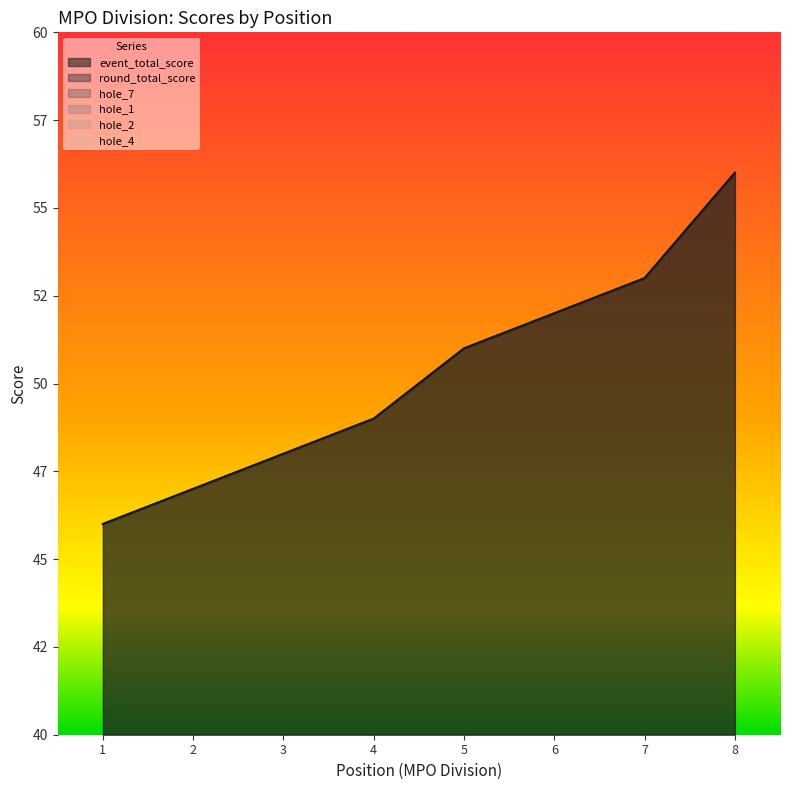

True or false: hole_1 and hole_7 cross at least once.

False